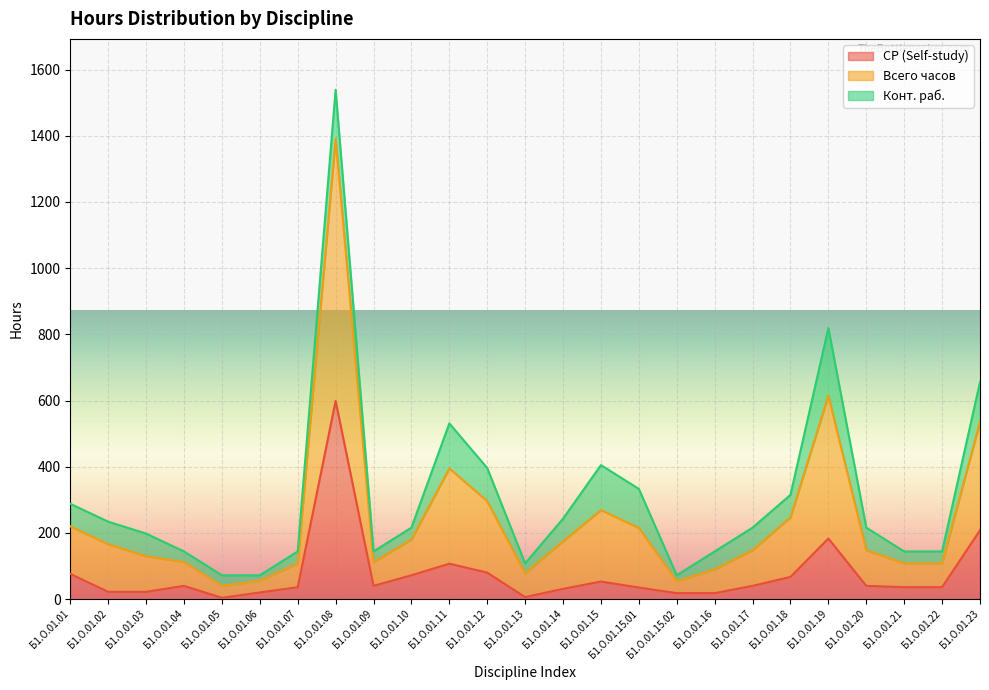

What are all the series names shown in the legend?

СР (Self-study), Всего часов, Конт. раб.